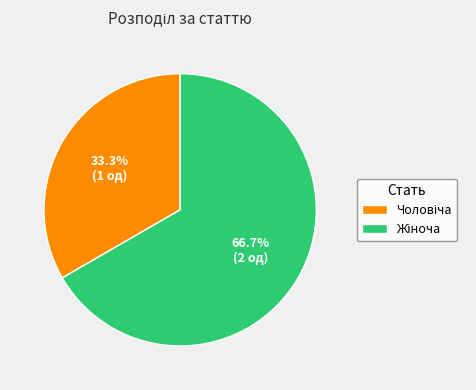

Is there a majority slice in this chart?

Yes